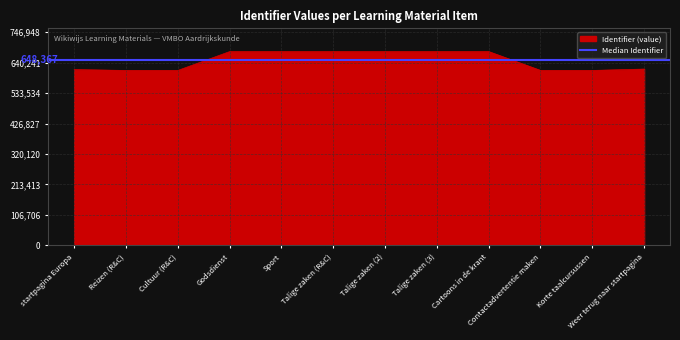

What is the change in value from startpagina Europa to Talige zaken (2)?

+63021